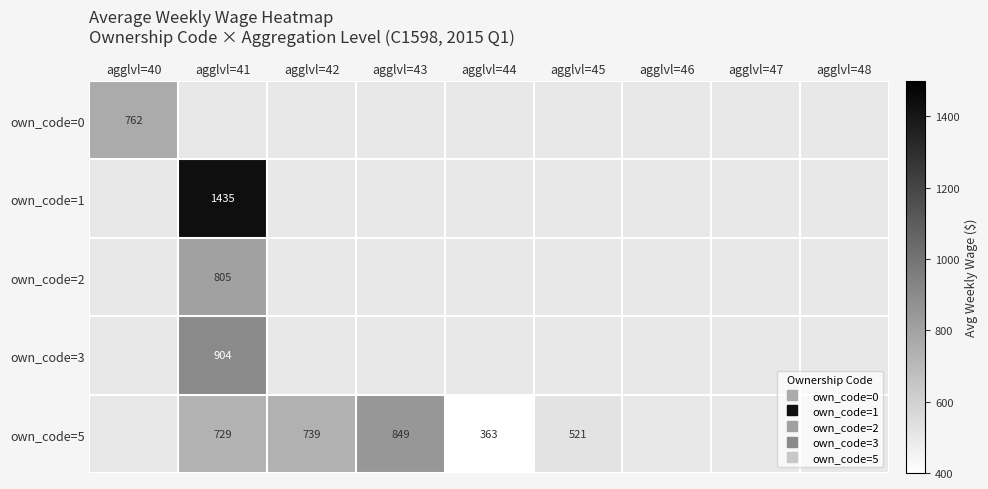

Rank the categories by own_code=0 value from lowest to highest.

agglvl=40, agglvl=41, agglvl=42, agglvl=43, agglvl=44, agglvl=45, agglvl=46, agglvl=47, agglvl=48